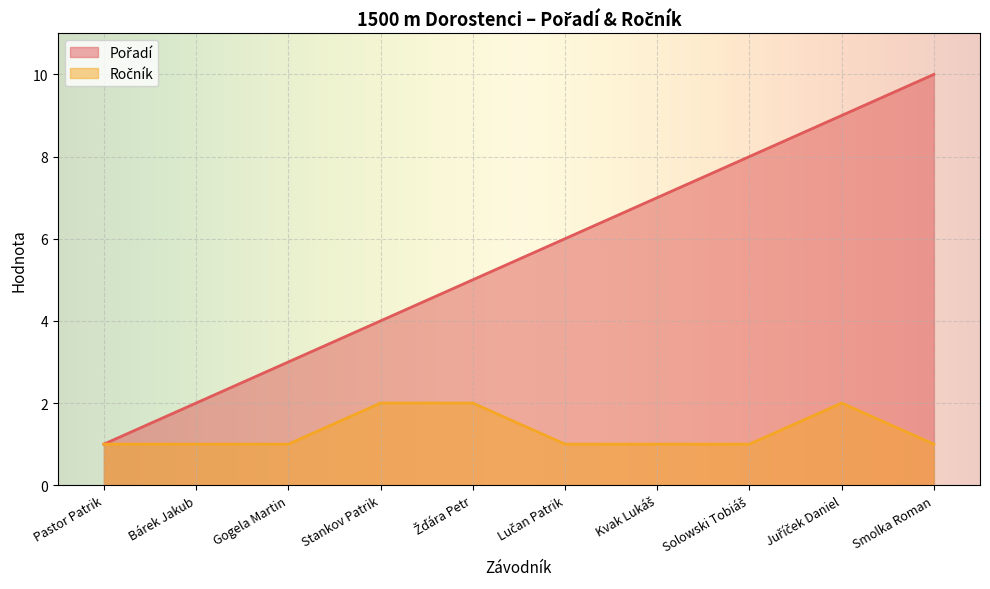

What are all the series names shown in the legend?

Pořadí, Ročník